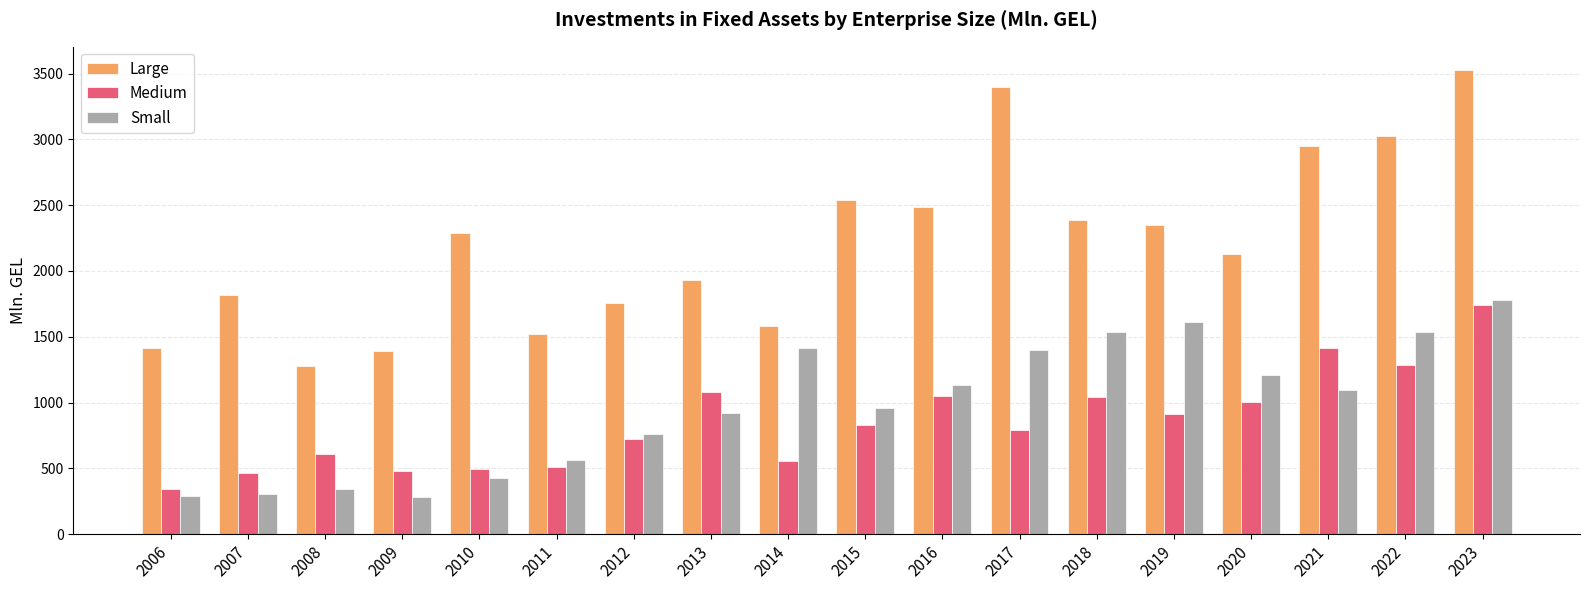

True or false: Medium has a value of 1044.5 at 2018.

True